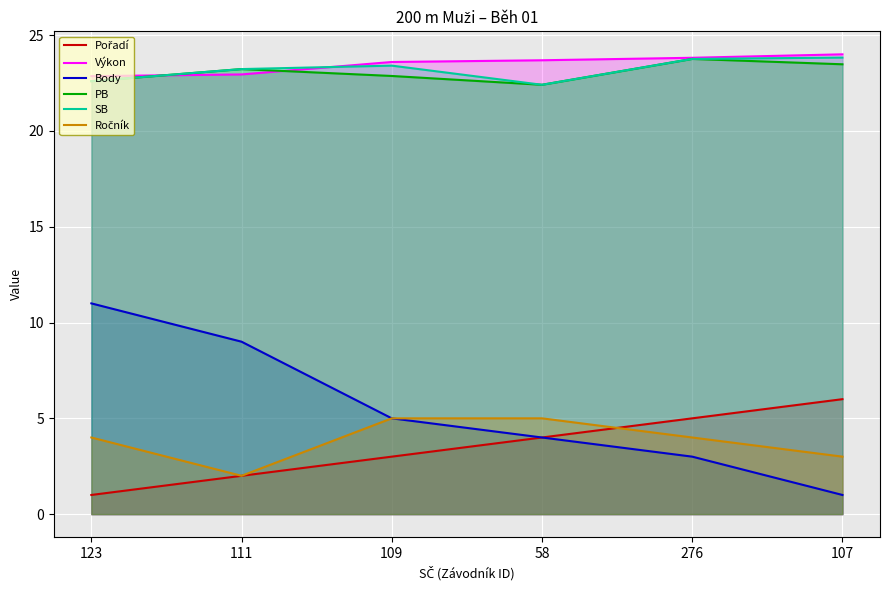

Reading left to right, list all the values displayed in this chart.

Pořadí: 1.0	2.0	3.0	4.0	5.0	6.0
Výkon: 22.9	22.9	23.6	23.7	23.8	24.0
Body: 11.0	9.0	5.0	4.0	3.0	1.0
PB: 22.6	23.2	22.9	22.4	23.8	23.5
SB: 22.6	23.2	23.4	22.4	23.8	23.8
Ročník: 4.0	2.0	5.0	5.0	4.0	3.0